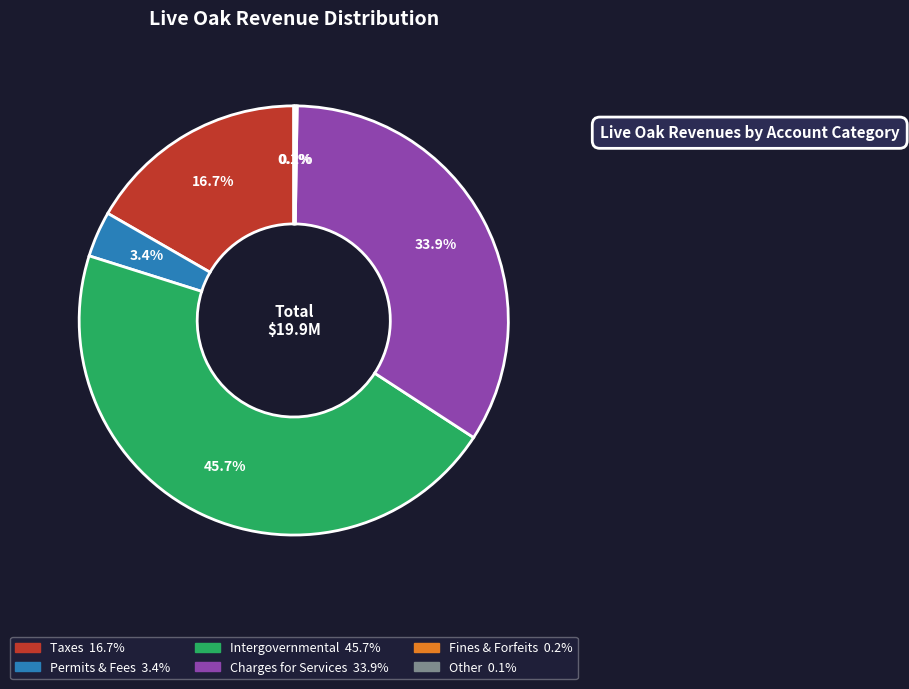

Is there any slice that represents more than half of the pie?

No